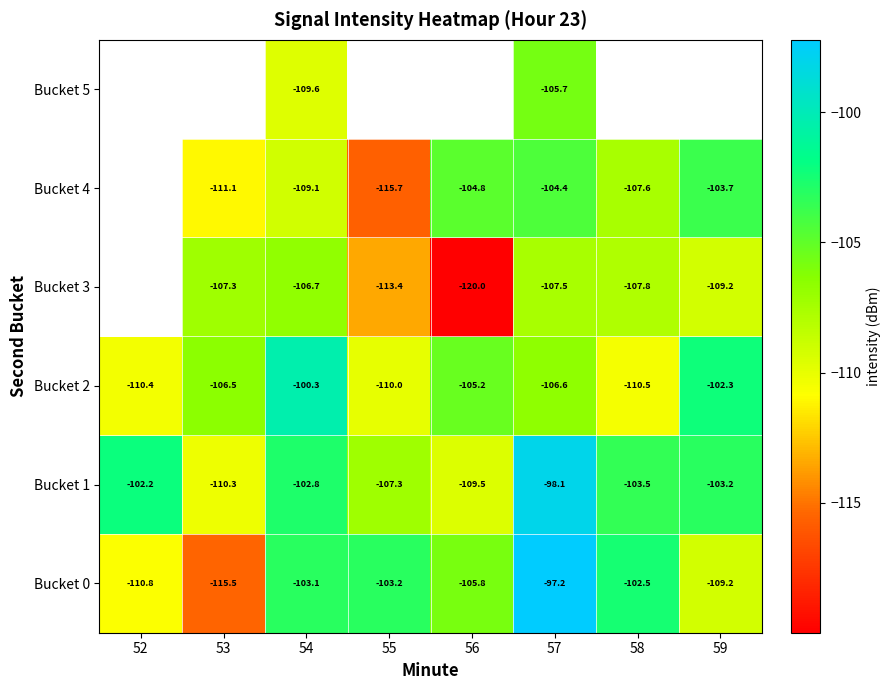

Which label corresponds to the largest value in the chart?

57